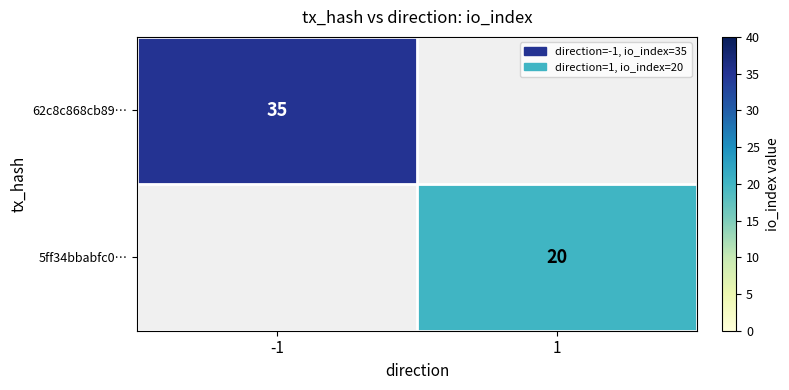

The 5ff34bbabfc0… series shows 7 at 1. True or false?

False